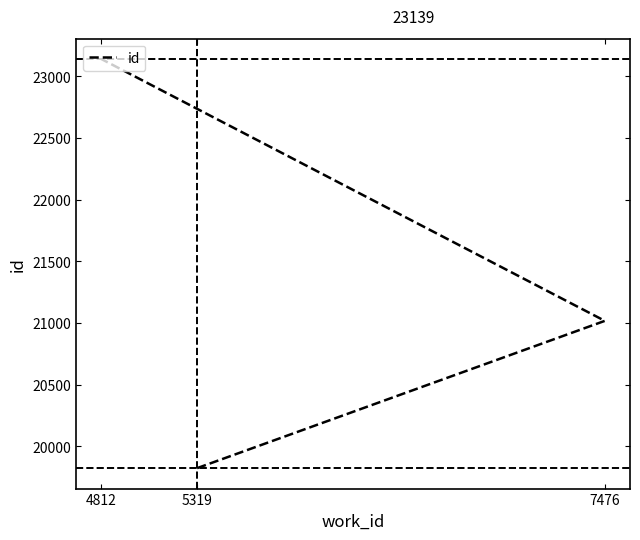

What is the difference between the values at 7476 and 5319?

1194